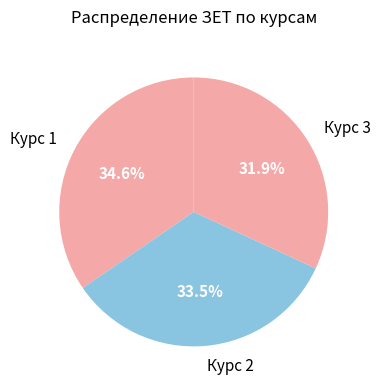

Does Курс 1 represent more than half of the total?

No